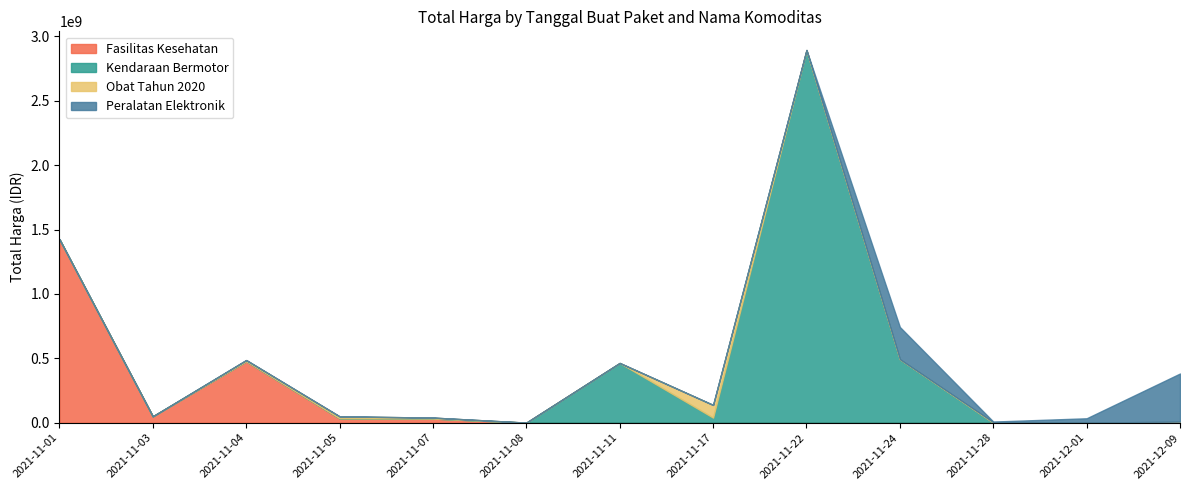

Where do Fasilitas Kesehatan and Obat Tahun 2020 first cross each other?

2021-11-08 and 2021-11-11